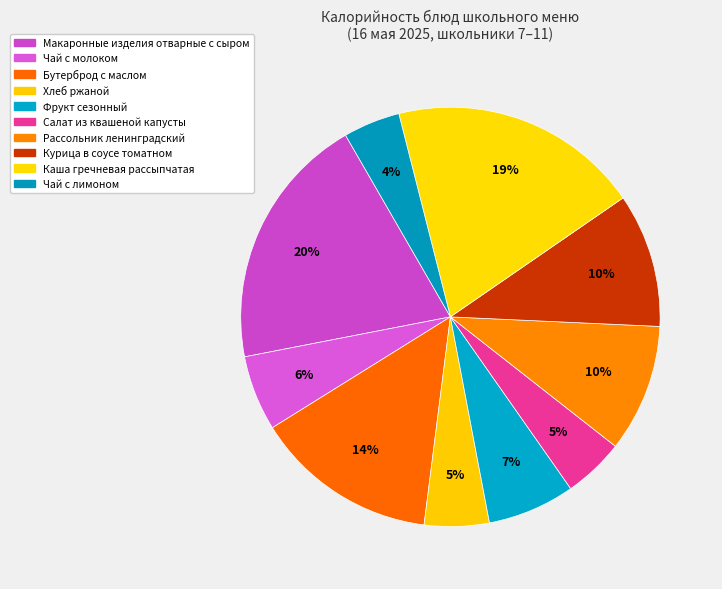

How many slices are in this pie chart?

10